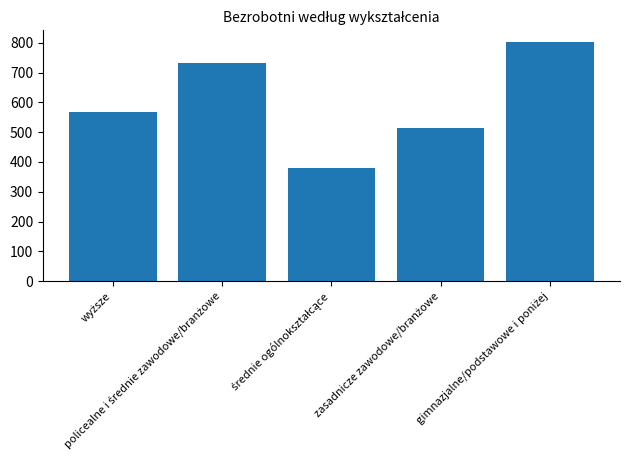

What is the sum of all values?

2996